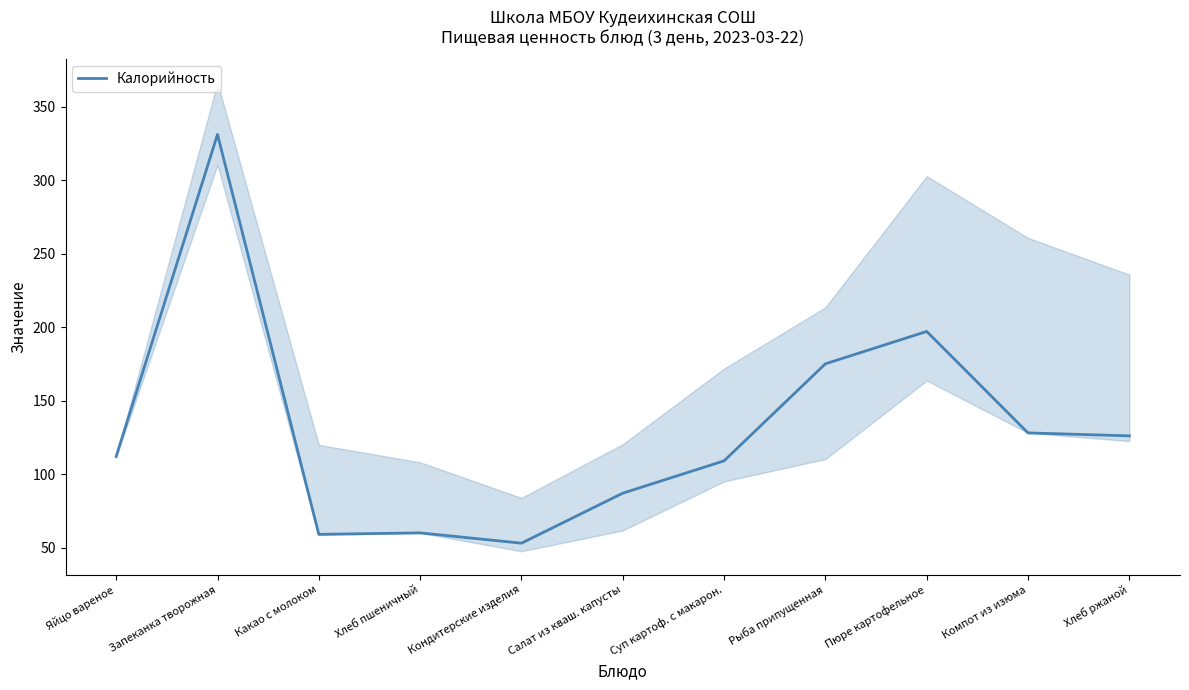

What is the label of the 7th point from the left?

Суп картоф. с макарон.